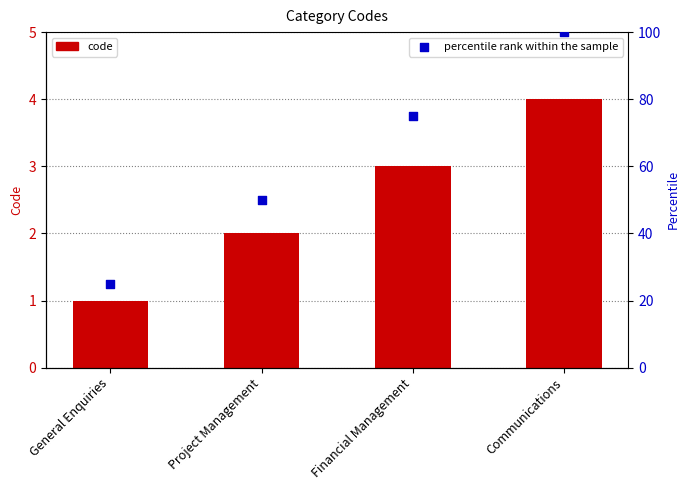

Is the value of percentile rank within the sample at General Enquiries greater than the value of code at General Enquiries?

Yes